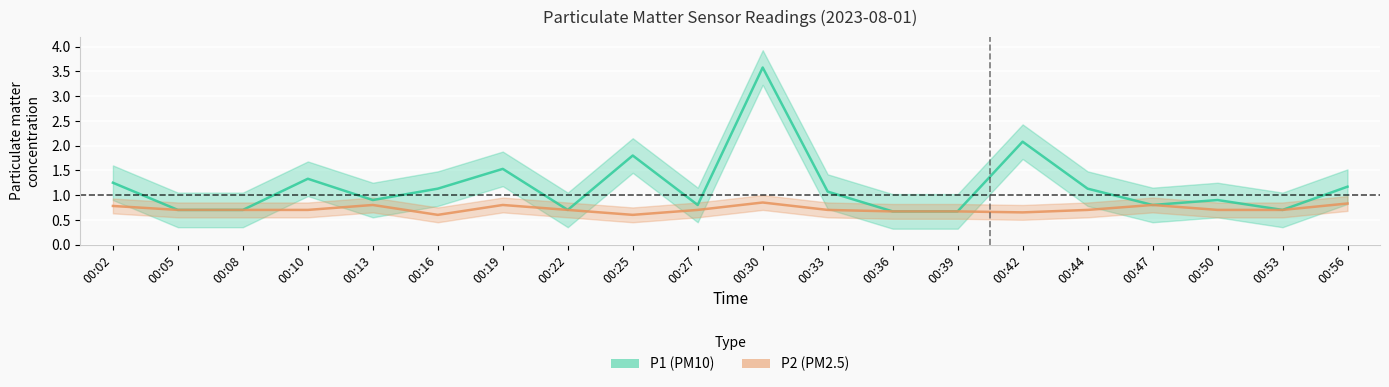

Which series has the widest spread of values?

P1